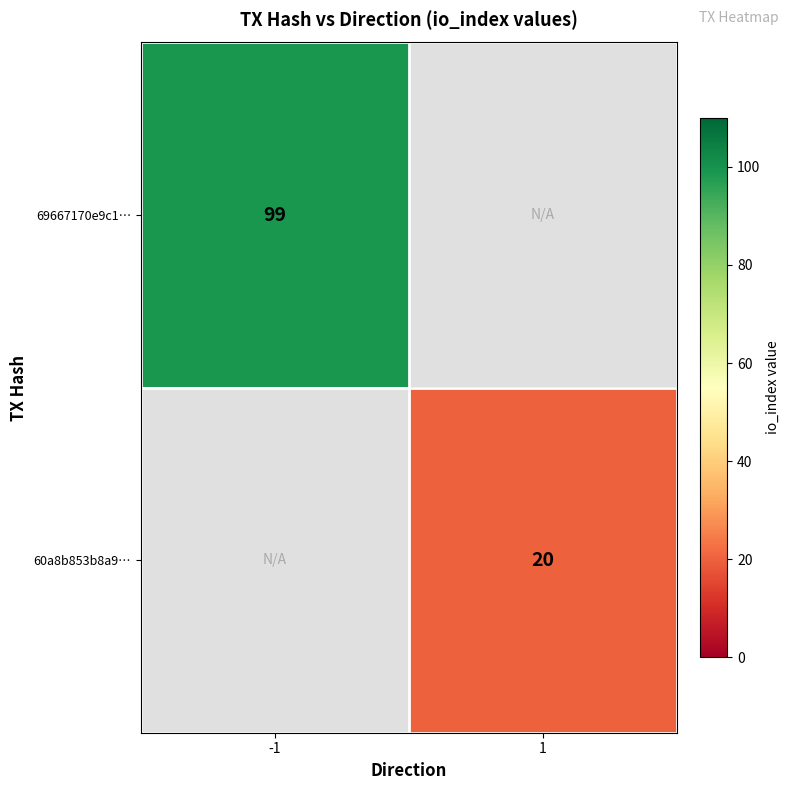

The 69667170e9c1… series shows 151 at -1. True or false?

False